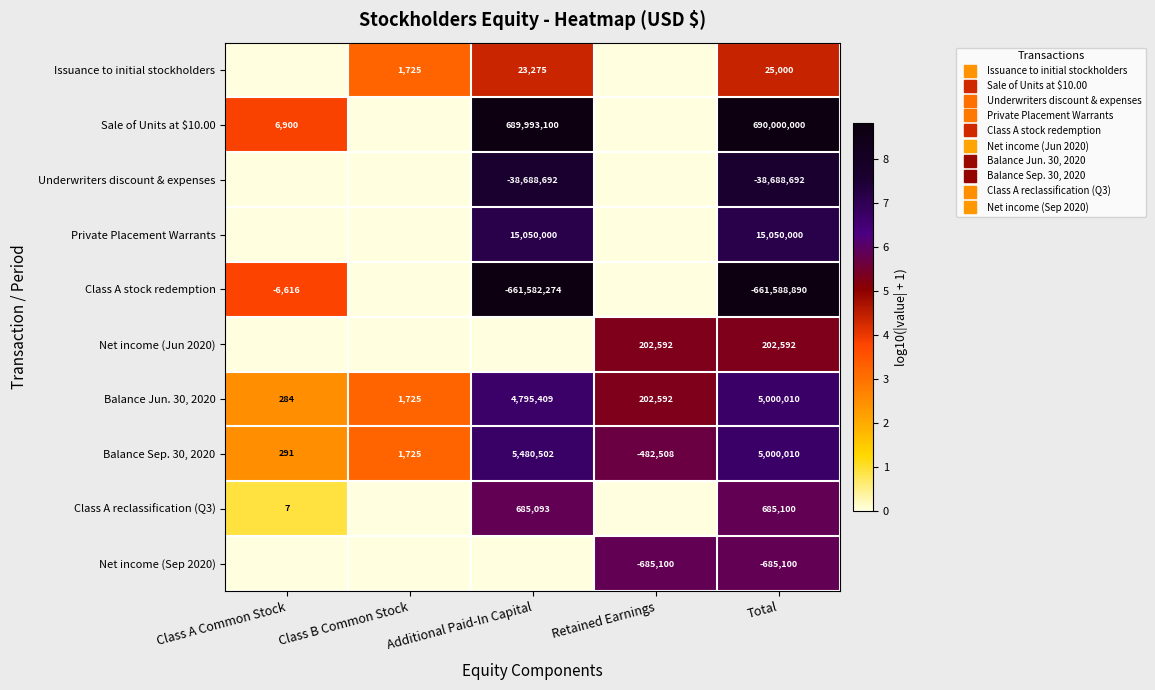

Which series has the largest range (max minus min)?

Sale of Units at $10.00